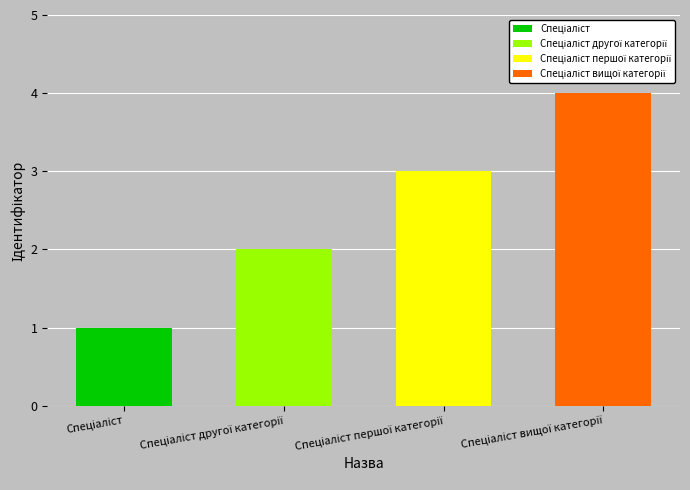

Is it true that the value at Спеціаліст вищої категорії is 2?

False